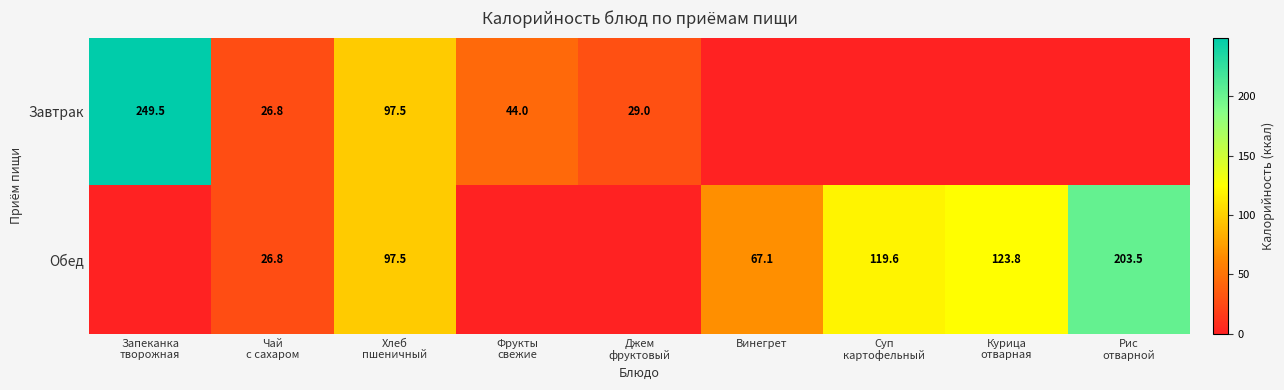

What is the difference between the Завтрак values at Фрукты свежие and Курица отварная?

44.0